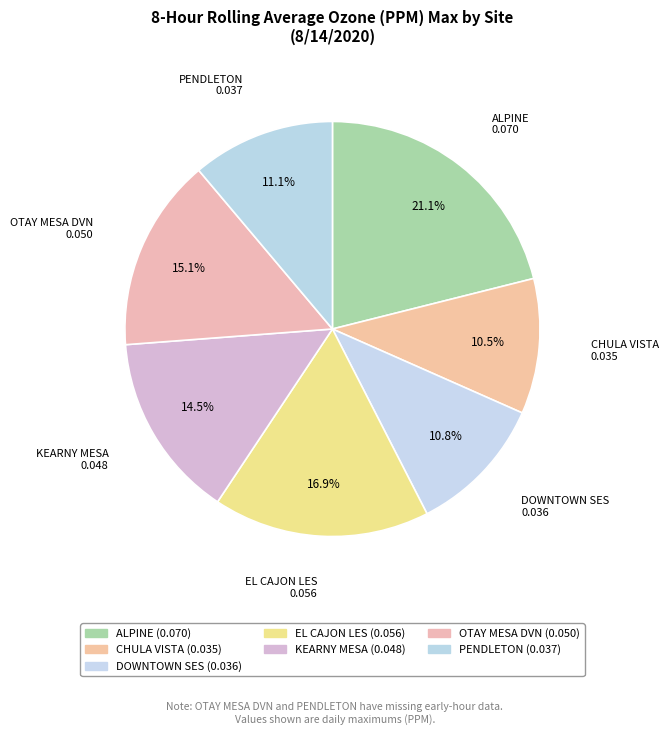

How many slices are in this pie chart?

7